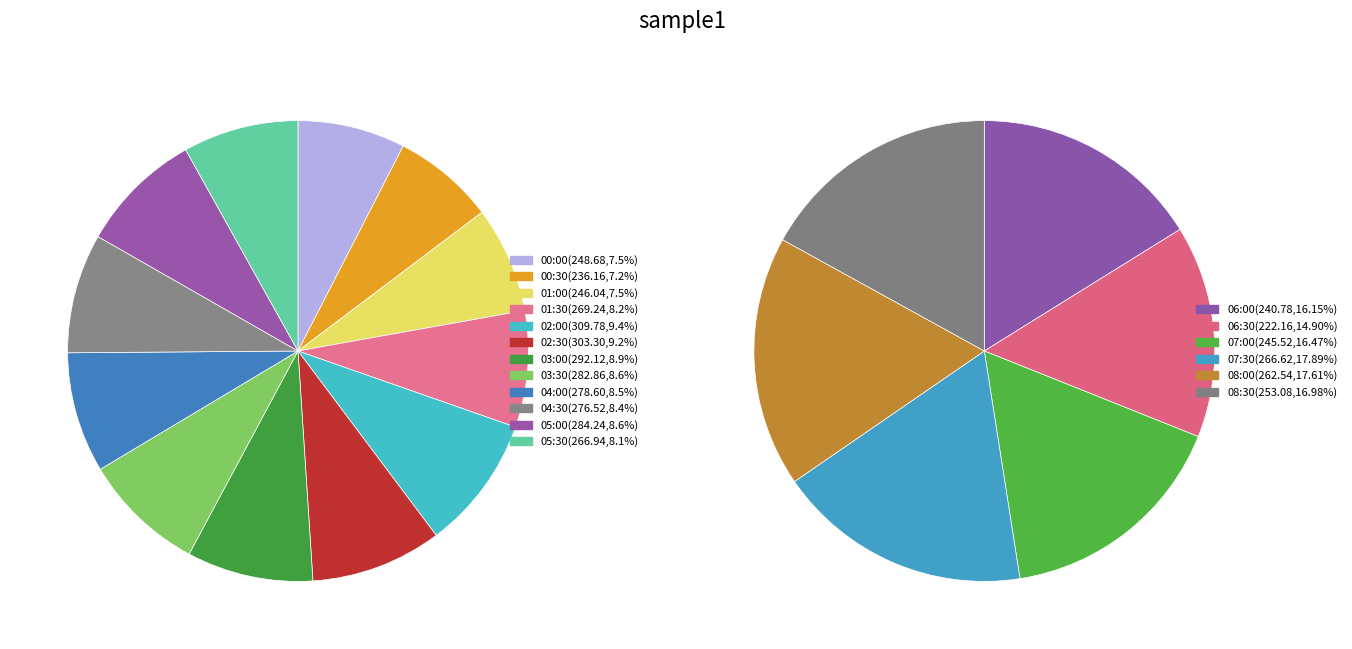

To the nearest percent, what is the average slice percentage?

8%